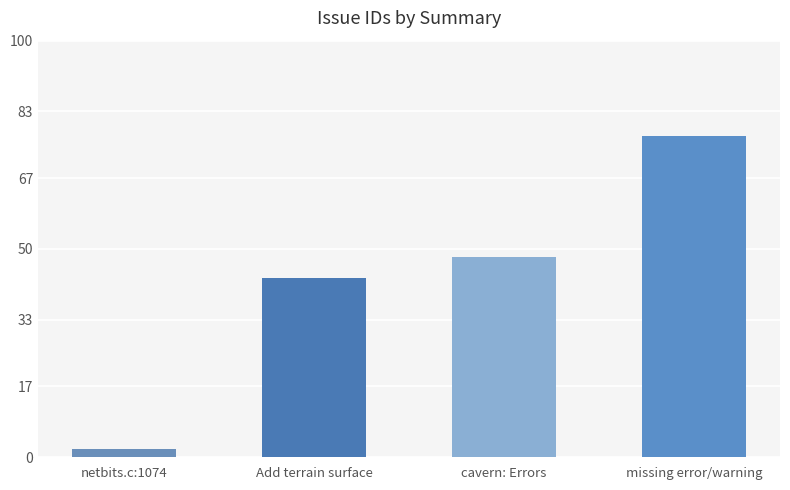

Reading right to left, what are all the values shown in this chart?

missing error/warning=77	cavern: Errors=48	Add terrain surface=43	netbits.c:1074=2